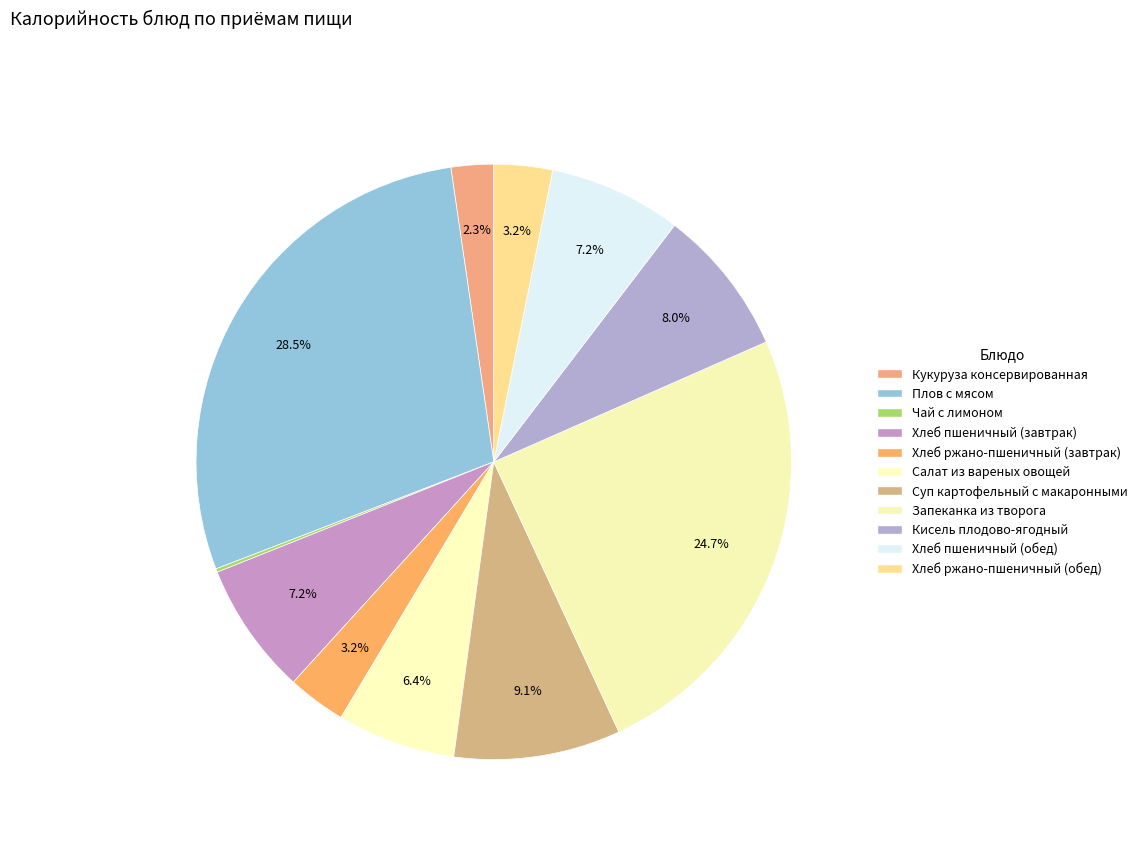

To the nearest percent, what portion does Кисель плодово-ягодный represent?

8%